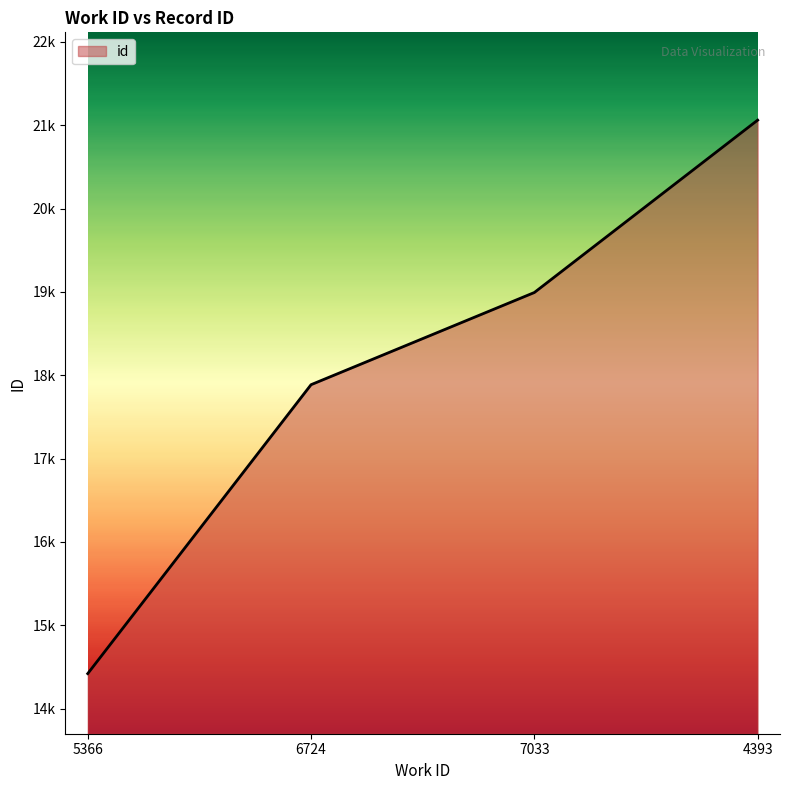

Reading left to right, extract all data points from this chart.

5366=14421	6724=17887	7033=18993	4393=21061